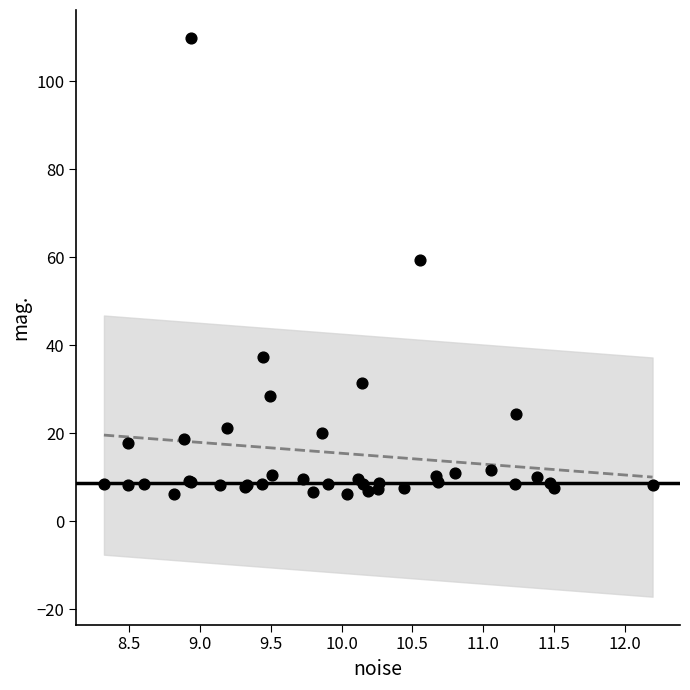

What Y value in the scatter plot is closest to 57?

59.3